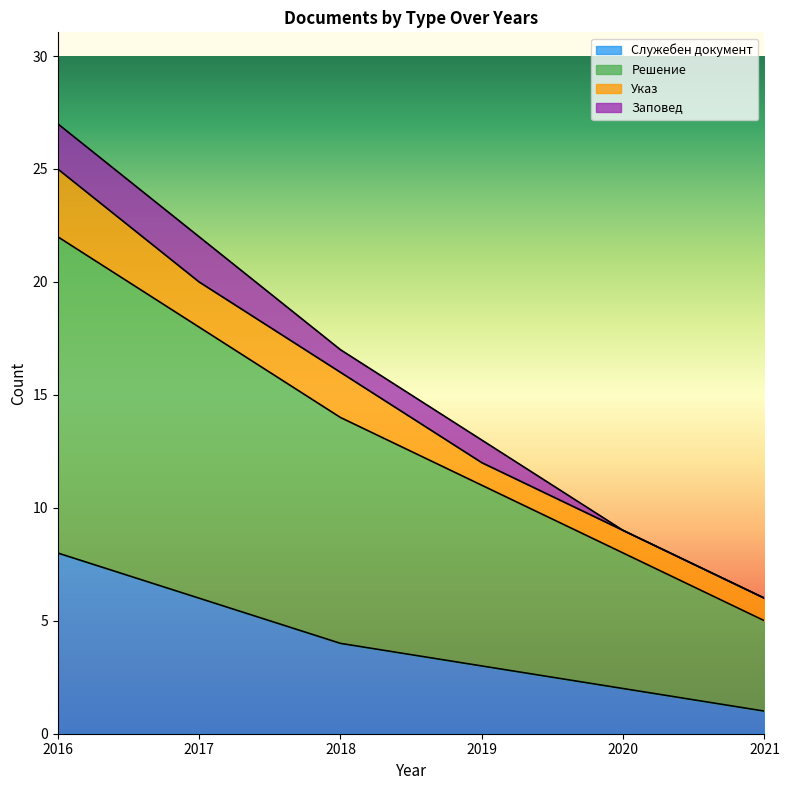

True or false: Решение has more than 0 interior local peaks.

False